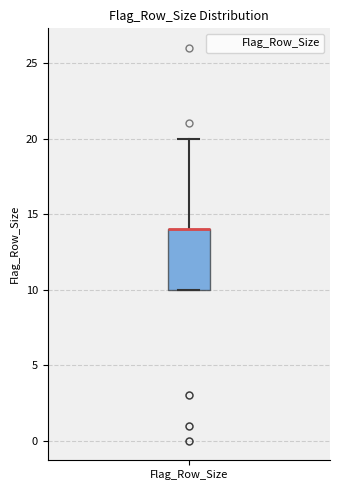

Where is the lower edge of the box for Flag_Row_Size on the y-axis? The values are not printed on the chart, so give them approximately, as read against the axis.

10